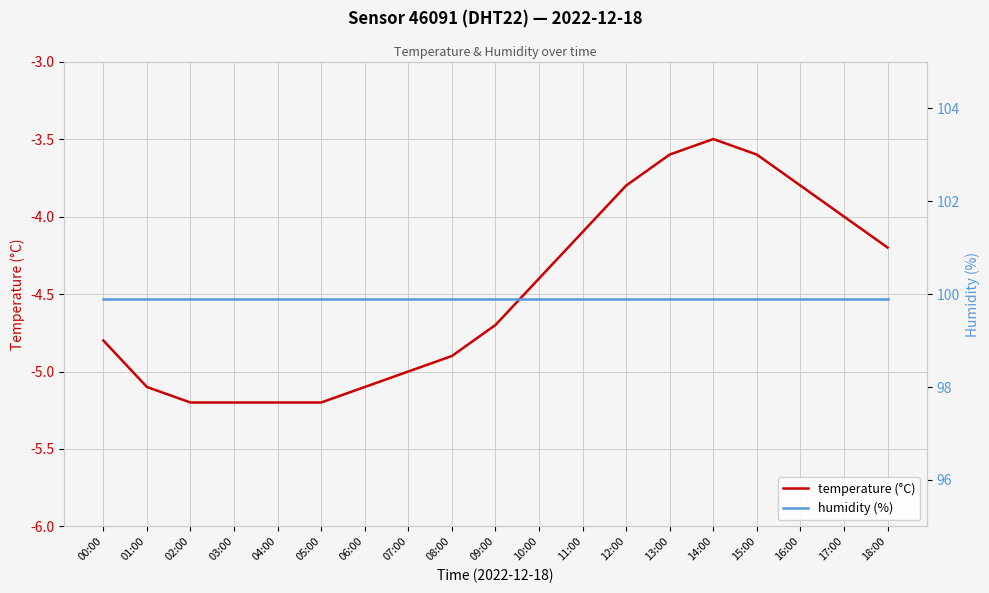

Rank the series by their maximum value, from highest to lowest.

humidity (%), temperature (°C)